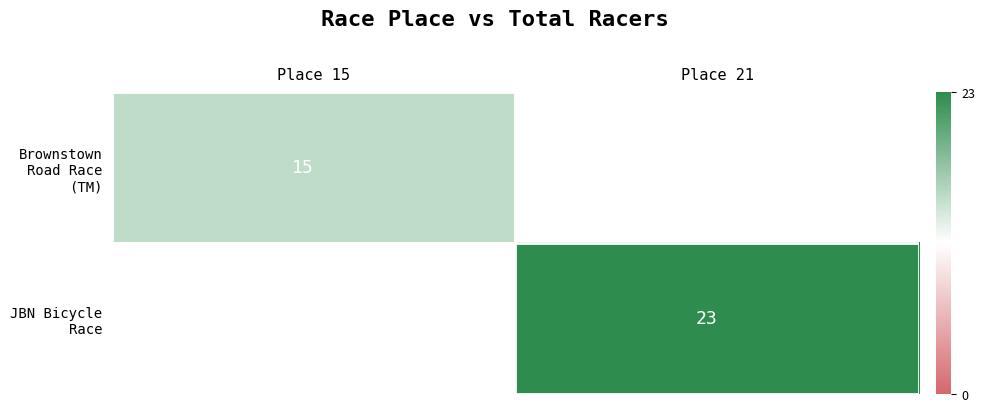

Is it true that JBN Bicycle Race equals 23 at Place 21?

True